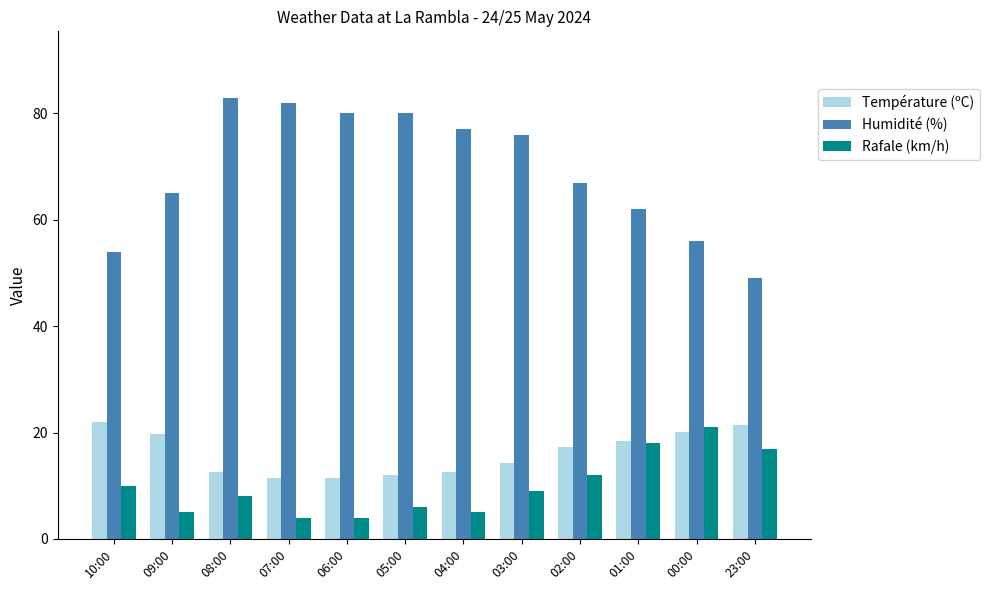

Which series has the widest spread of values?

Humidité (%)